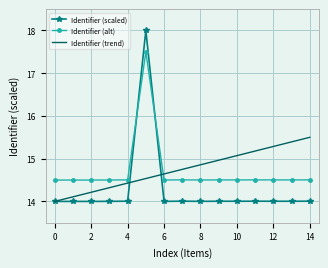

List the series in order of their peak value, lowest first.

Identifier (trend), Identifier (alt), Identifier (scaled)